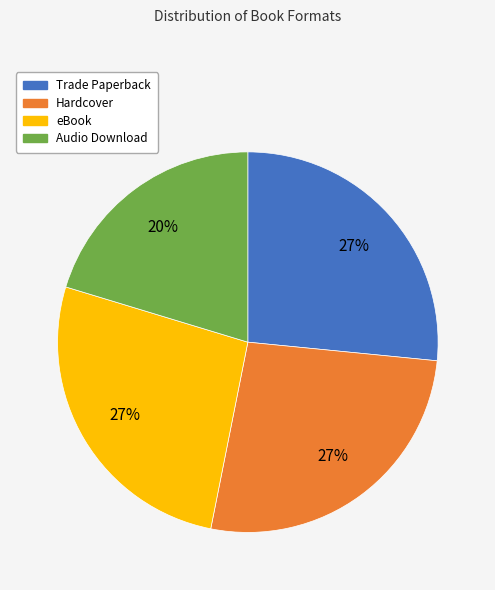

Is it true that Audio Download is 31% of the pie?

False